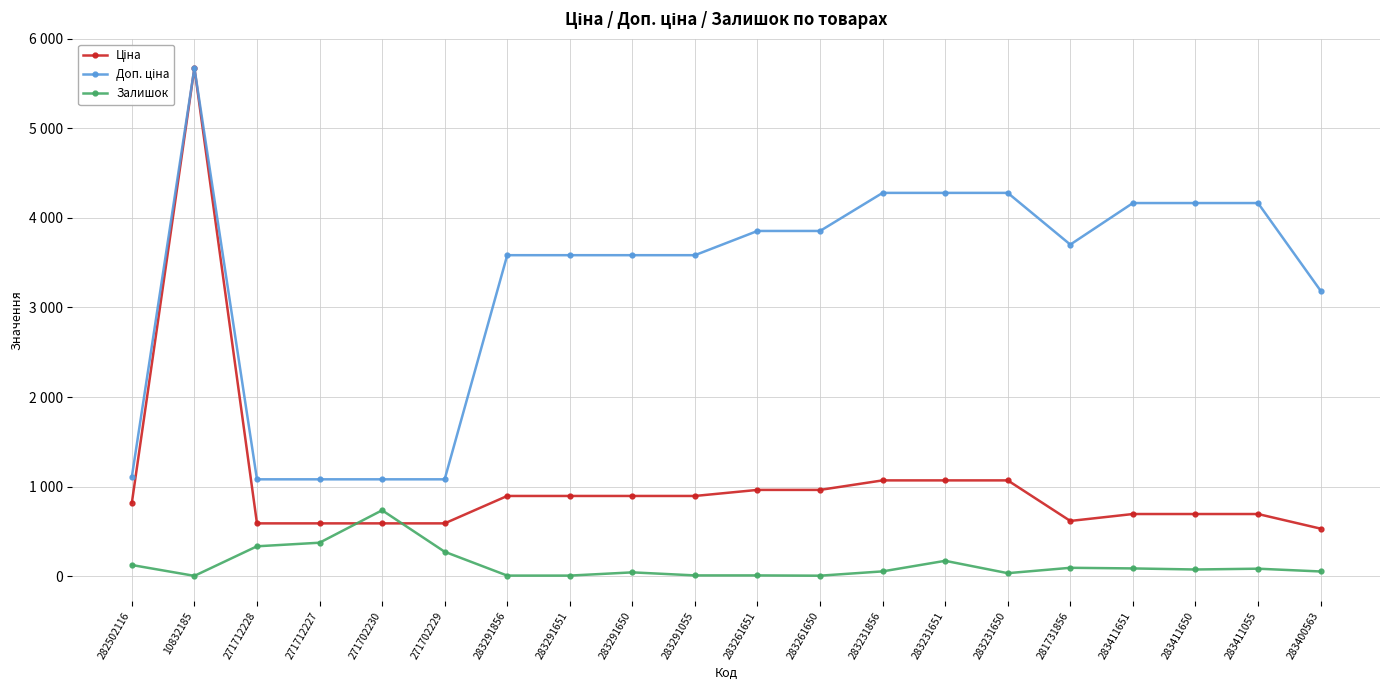

Does the chart have visible grid lines?

Yes